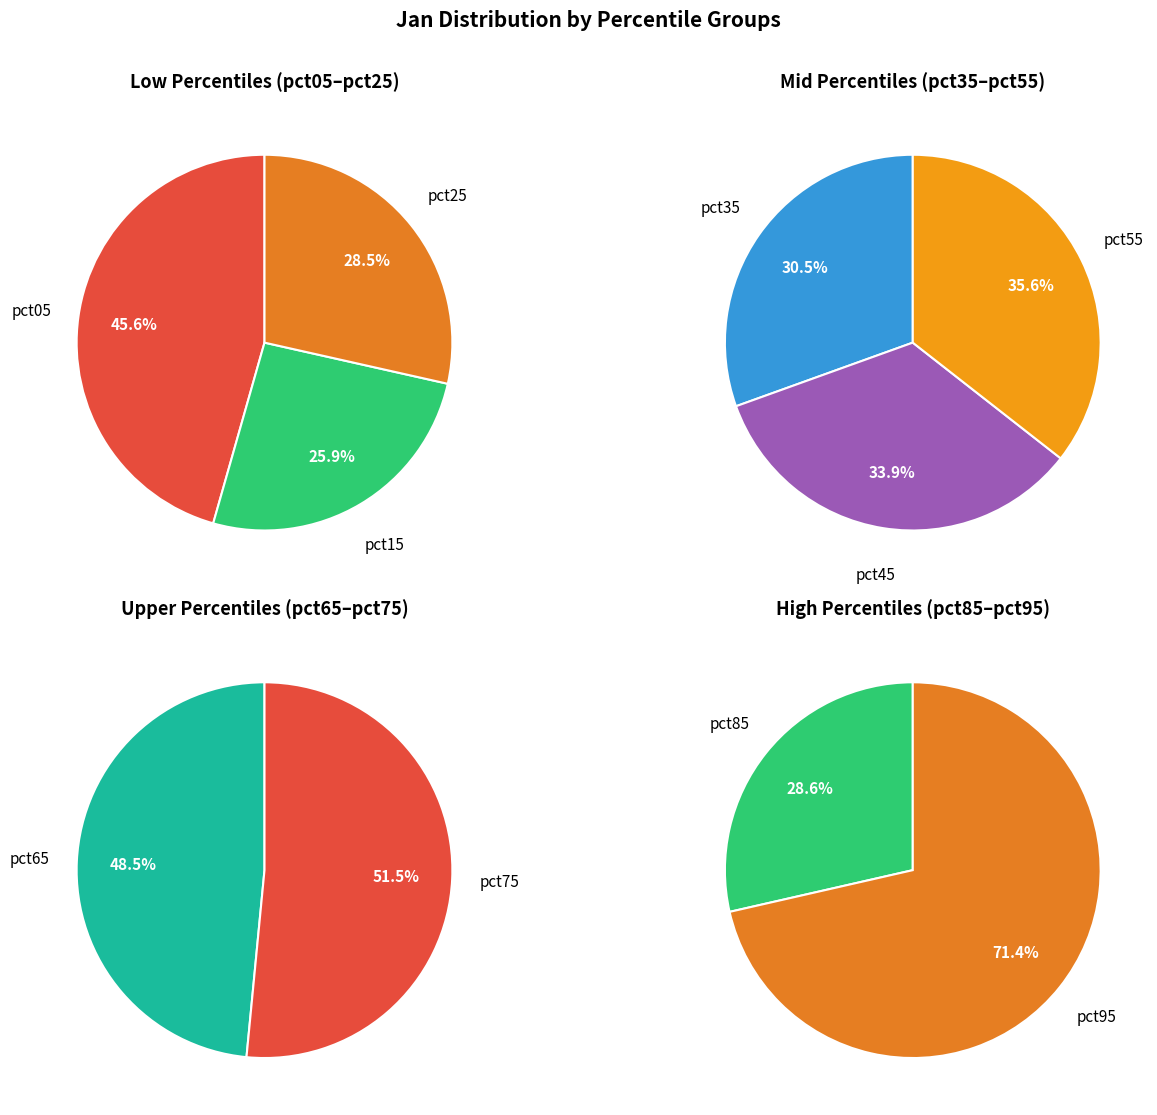

What is the smallest slice in the pie chart?

pct15